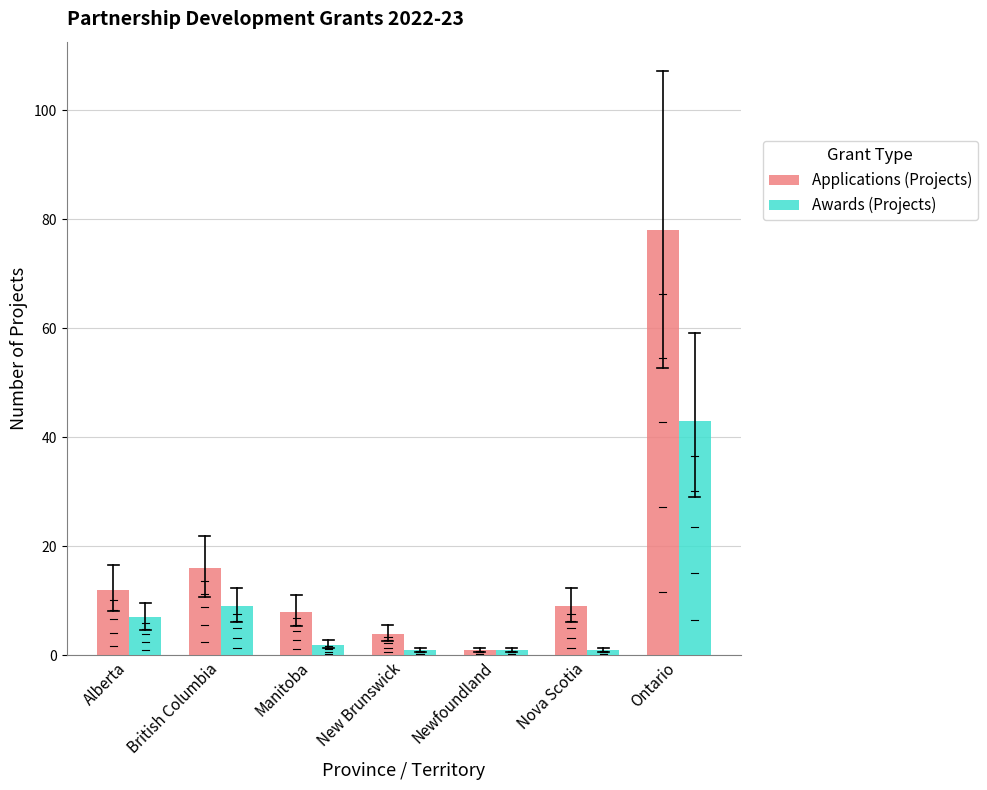

Rank the categories by Applications (Projects) value from highest to lowest.

Ontario, British Columbia, Alberta, Nova Scotia, Manitoba, New Brunswick, Newfoundland